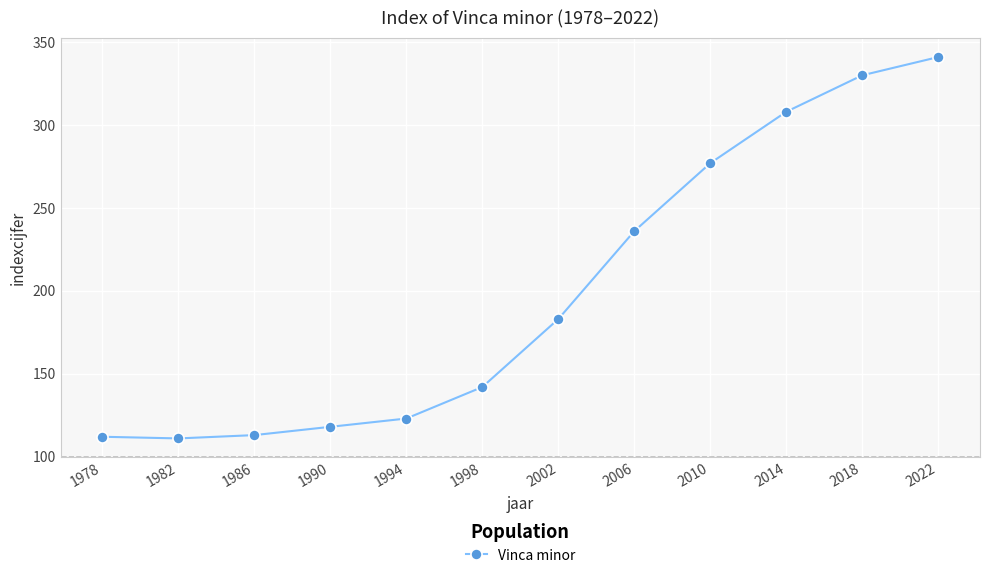

True or false: the data has more than 2 interior local peaks.

False